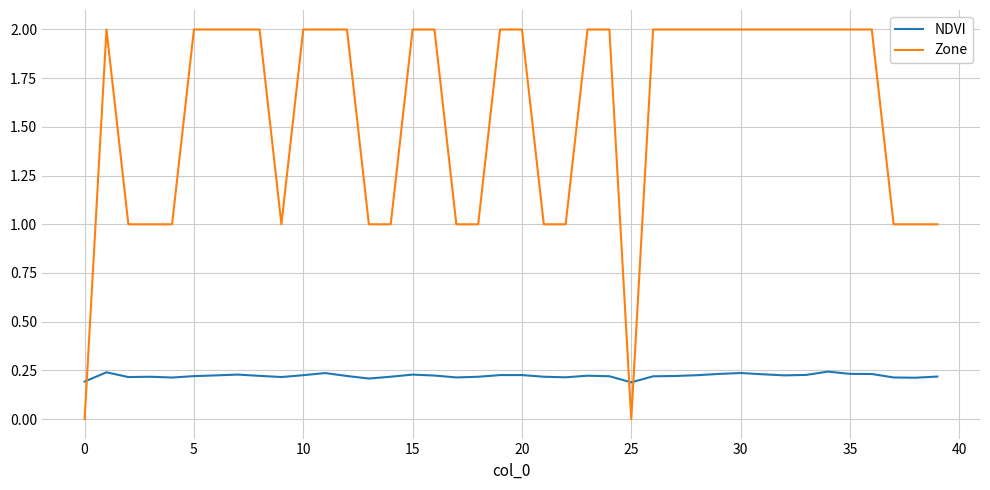

True or false: Zone and NDVI intersect in this chart.

True